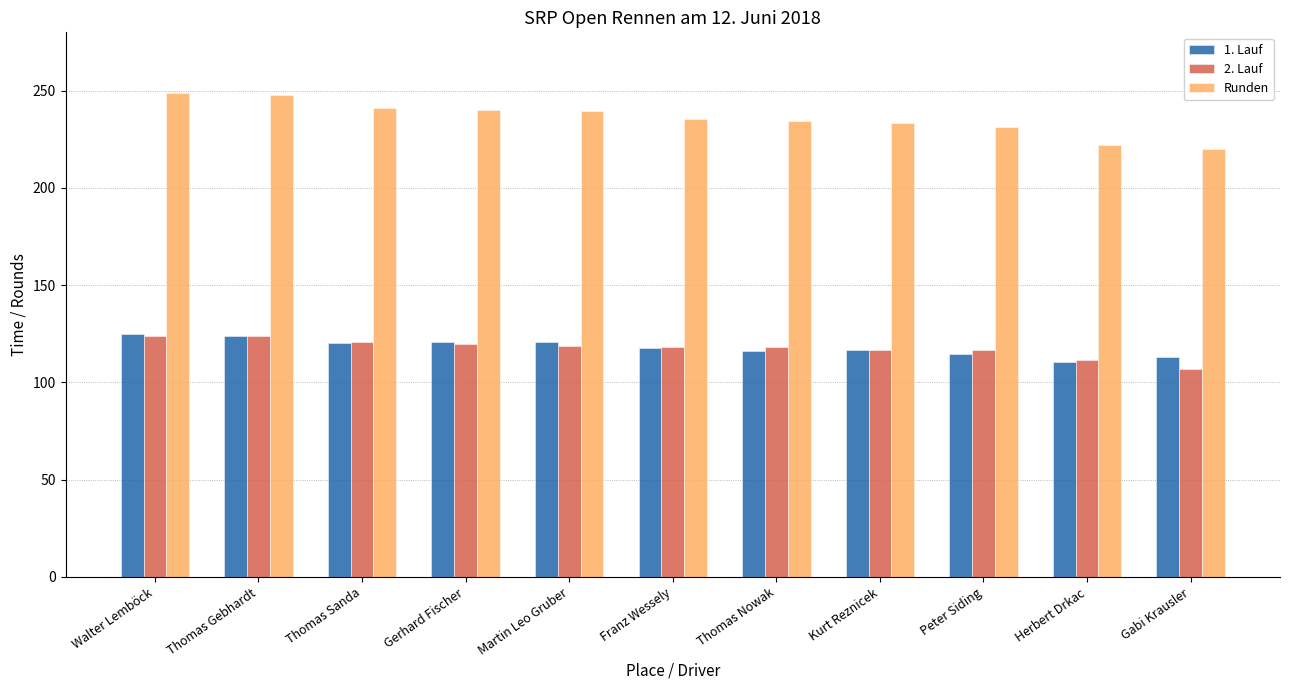

The value of 2. Lauf at Franz Wessely is 118.0. True or false?

True